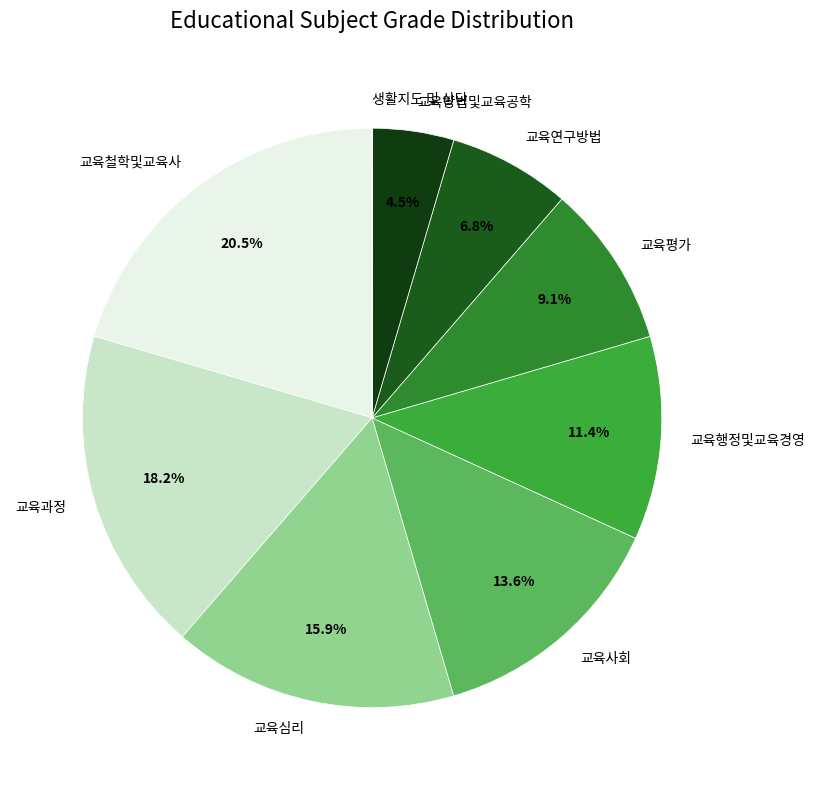

Which slice is the largest?

교육철학및교육사